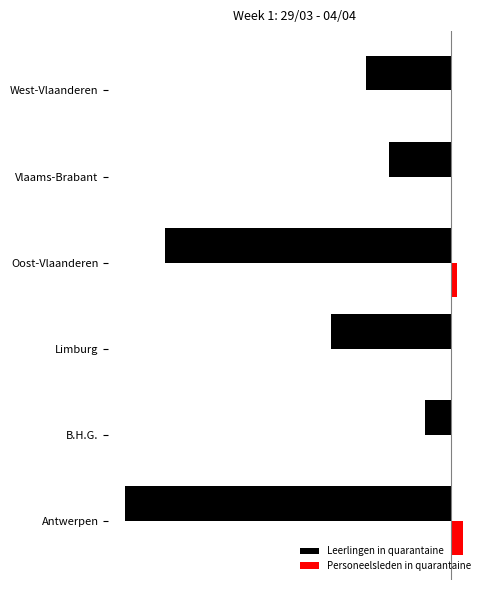

Reading right to left, transcribe all the data shown in this chart.

Leerlingen in quarantaine: -645	-470	-2164	-911	-195	-2469
Personeelsleden in quarantaine: 11	13	50	8	1	94